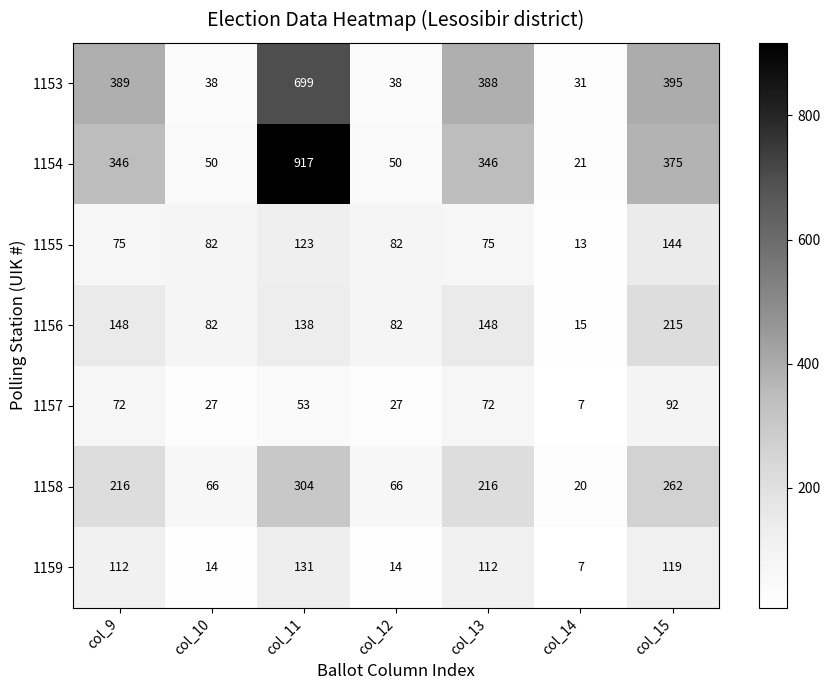

What is the difference between the 1153 values at col_15 and col_12?

357